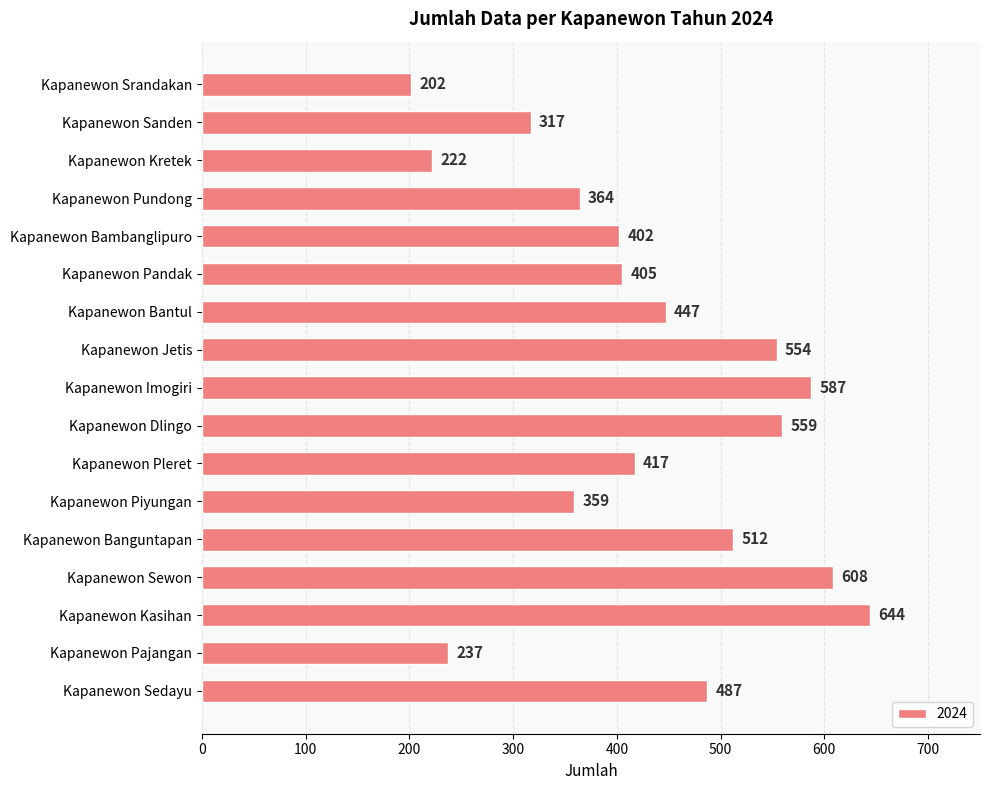

What is the label of the 10th bar from the top?

Kapanewon Dlingo